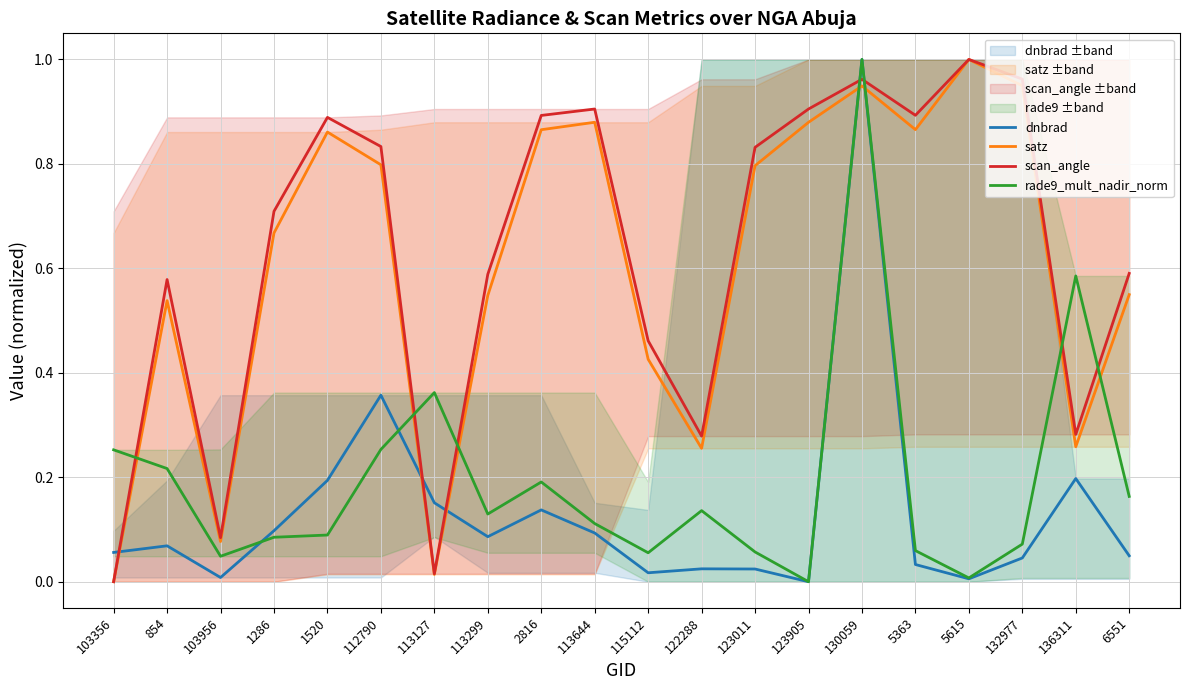

What are all the series names shown in the legend?

dnbrad, satz, scan_angle, rade9_mult_nadir_norm